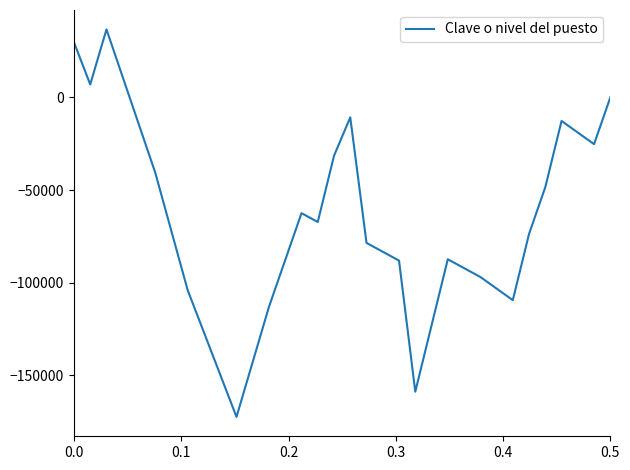

What is the minimum value shown in the chart?

-172411.8